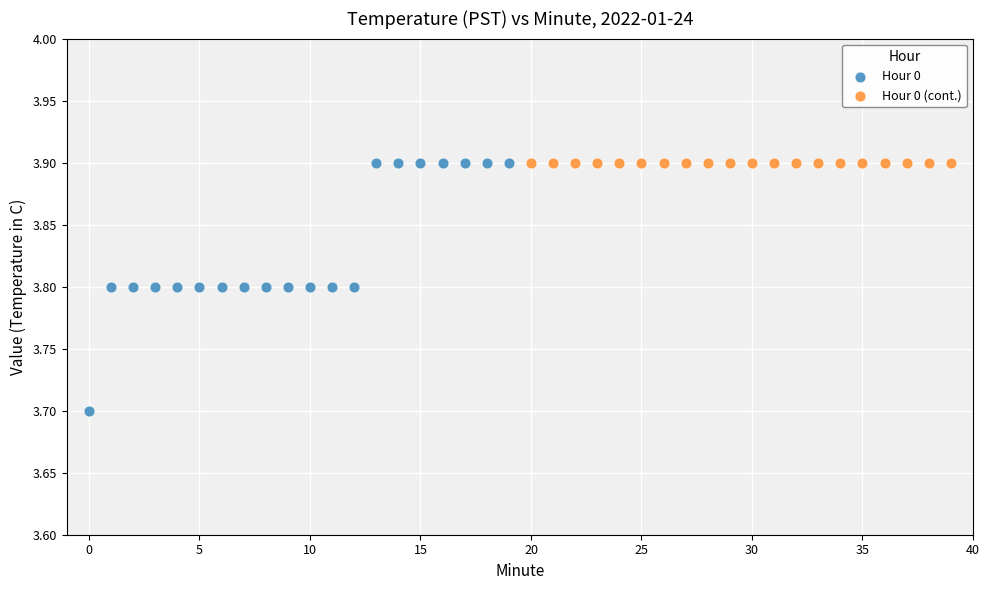

Which series reaches the minimum Y coordinate?

Hour 0